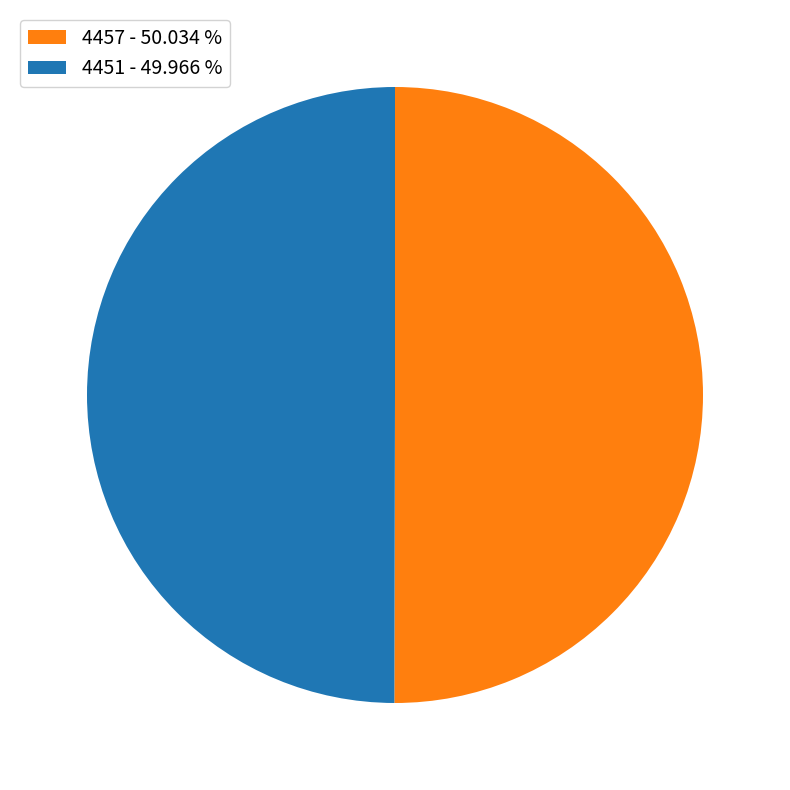

Is the sum of 4451 and 4457 greater than half?

Yes